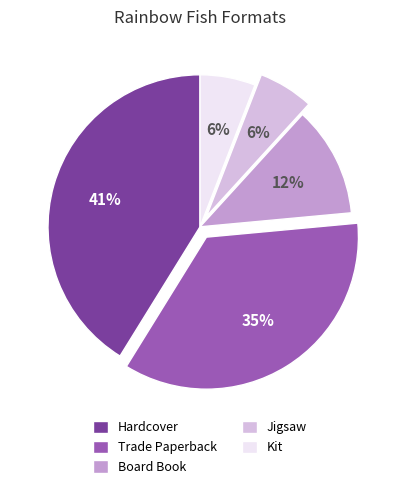

To the nearest percent, what is the average slice percentage?

20%